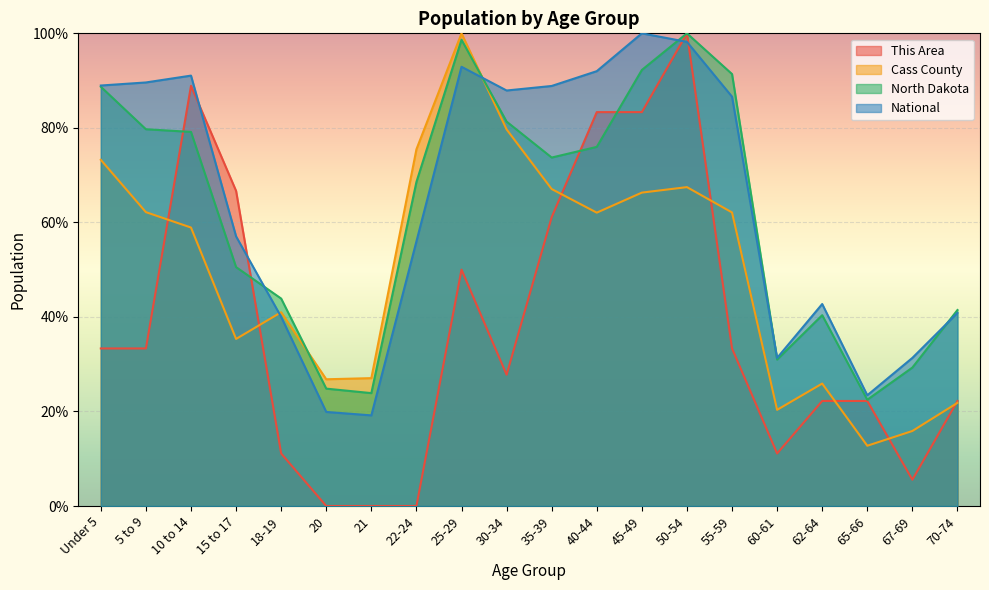

What is the total value across all series at Under 5?

284.2